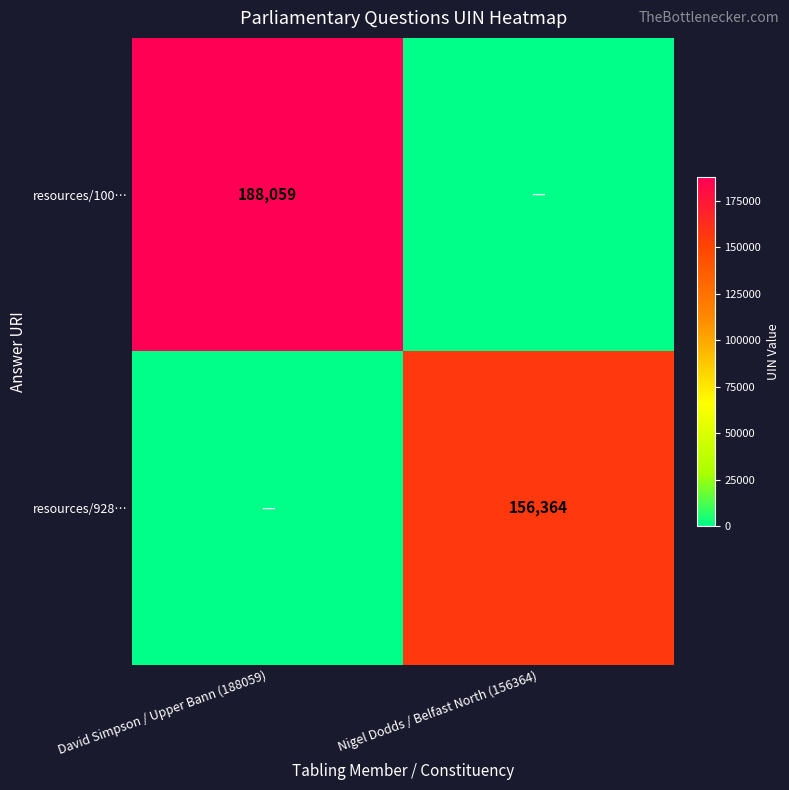

Is it true that resources/928… equals 156364 at Nigel Dodds / Belfast North (156364)?

True